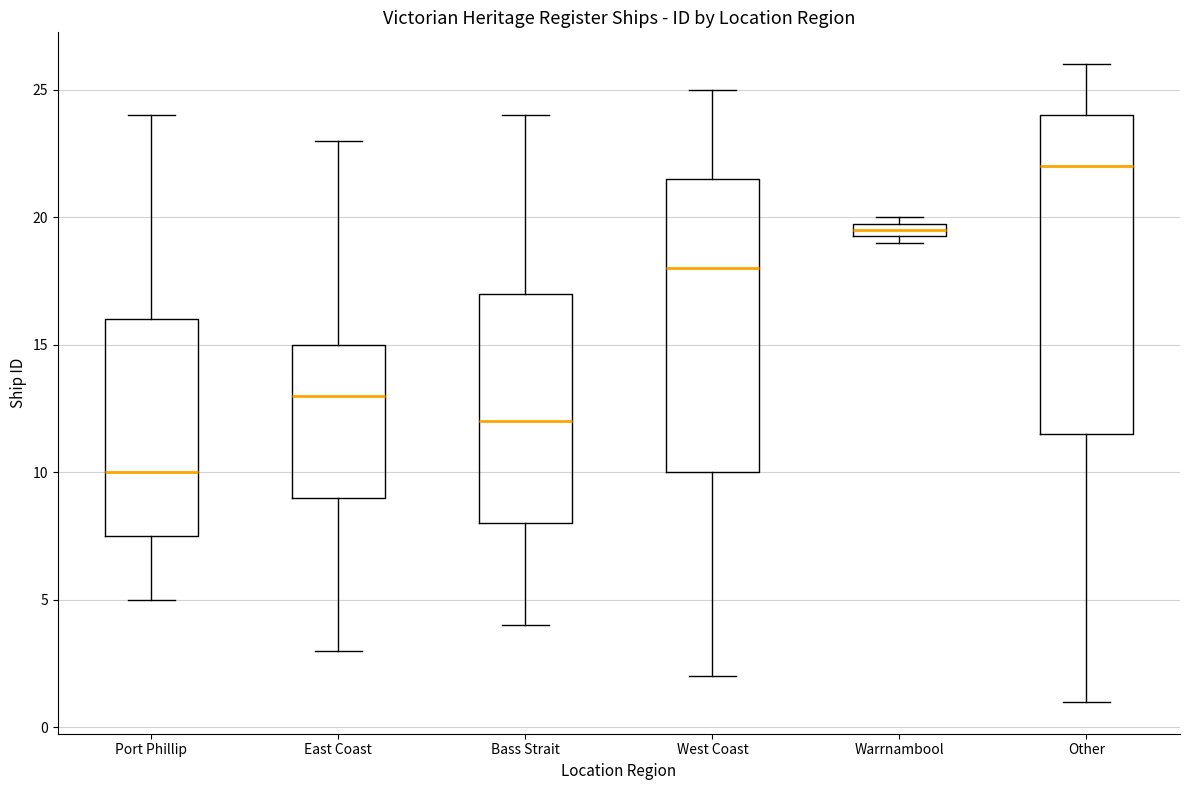

Comparing the boxes themselves (not the whiskers), which one is the tallest?

Other